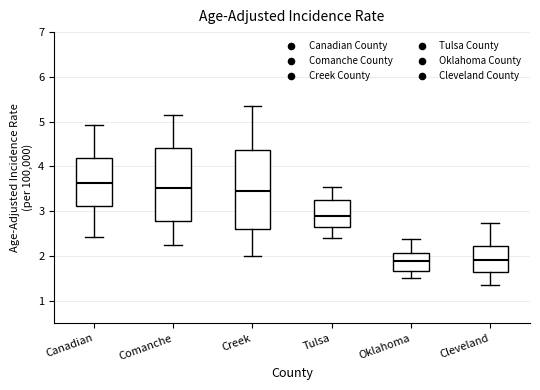

Reading left to right, read every box against the y-axis: the position of its median line, the range the box covers, and the ends of its whiskers. The values are not printed on the chart, so give them approximately, as read against the axis.

Canadian: median 3.6, box 3.1 to 4.2, whiskers 2.4 to 4.9
Comanche: median 3.5, box 2.8 to 4.4, whiskers 2.2 to 5.1
Creek: median 3.5, box 2.6 to 4.4, whiskers 2.0 to 5.4
Tulsa: median 2.9, box 2.7 to 3.3, whiskers 2.4 to 3.6
Oklahoma: median 1.9, box 1.7 to 2.1, whiskers 1.5 to 2.4
Cleveland: median 1.9, box 1.6 to 2.2, whiskers 1.4 to 2.7